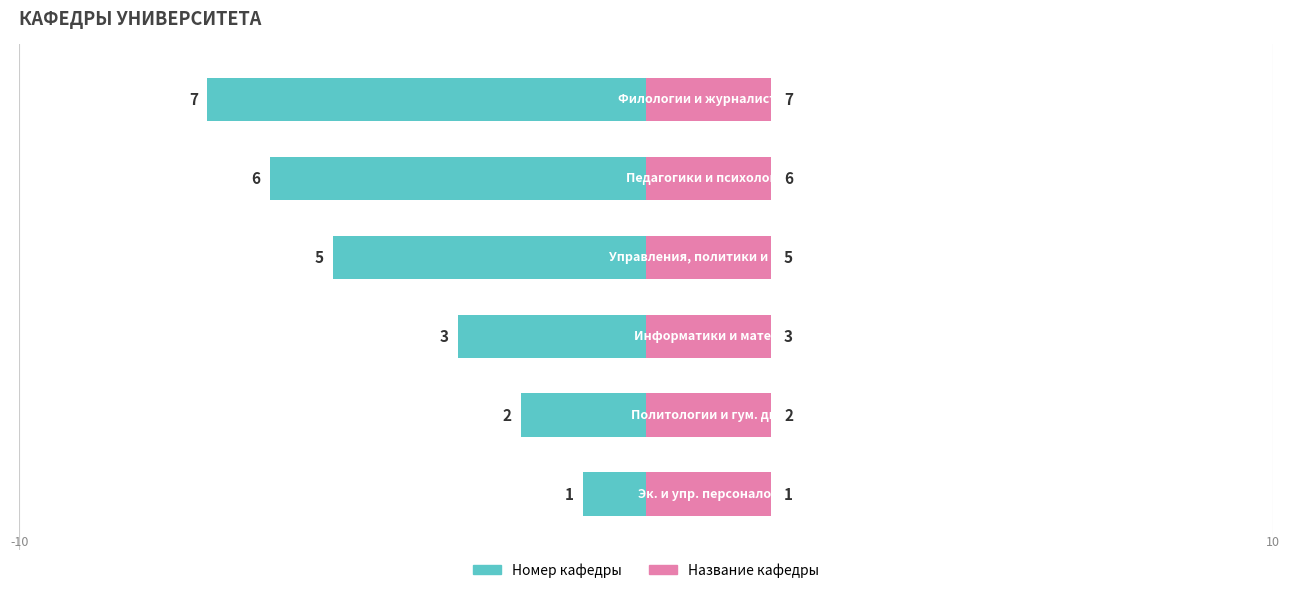

Reading right to left, list all the values displayed in this chart.

Номер кафедры: -7.0	-6.0	-5.0	-3.0	-2.0	-1.0
Название кафедры: 0.6	0.6	0.6	0.6	0.6	0.6